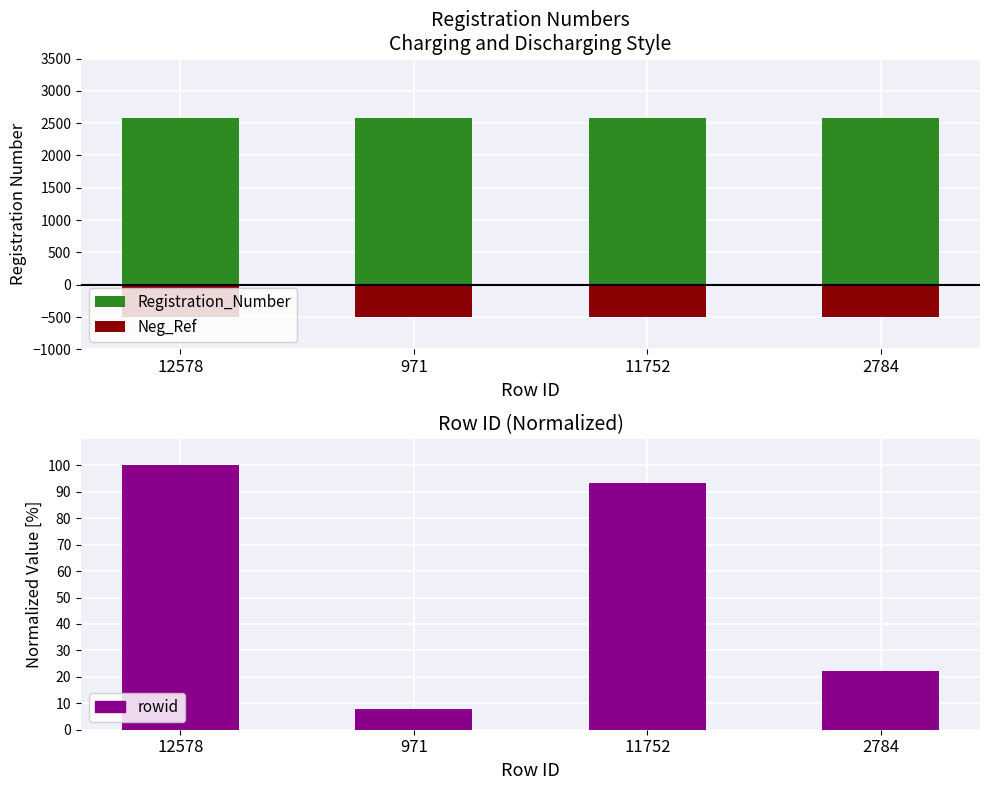

What is the minimum value for Neg_Ref?

-500.0